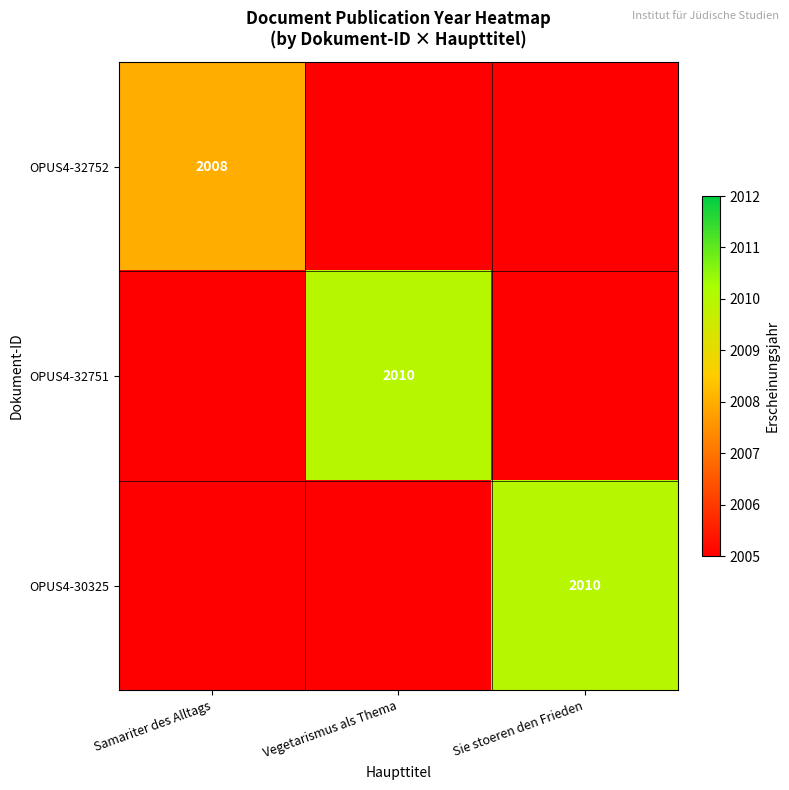

Between Vegetarismus als Thema and Samariter des Alltags, which is larger?

Samariter des Alltags